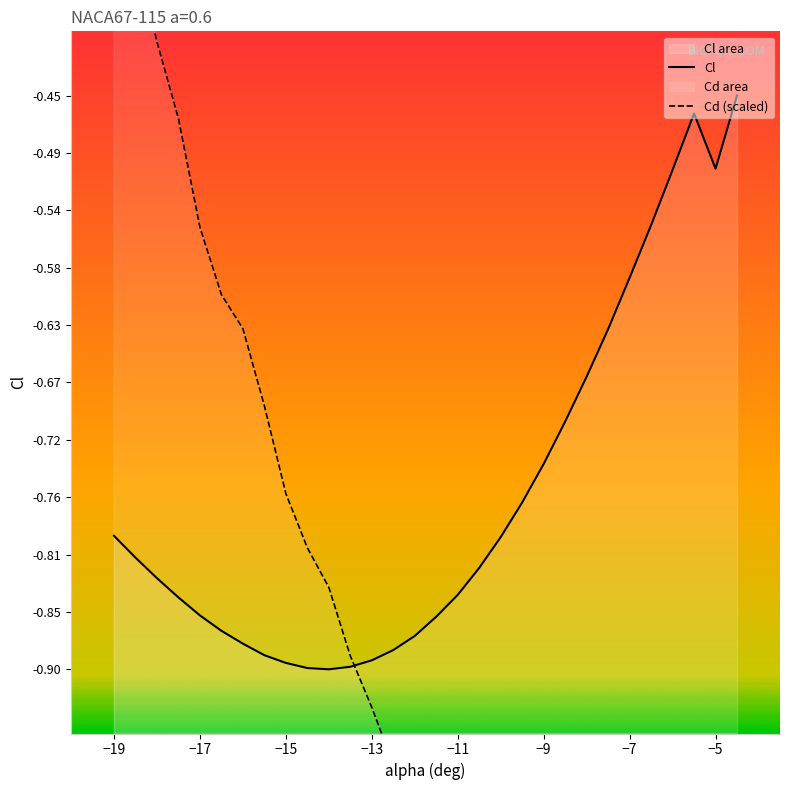

What is the average value of the Cl series?

-0.8